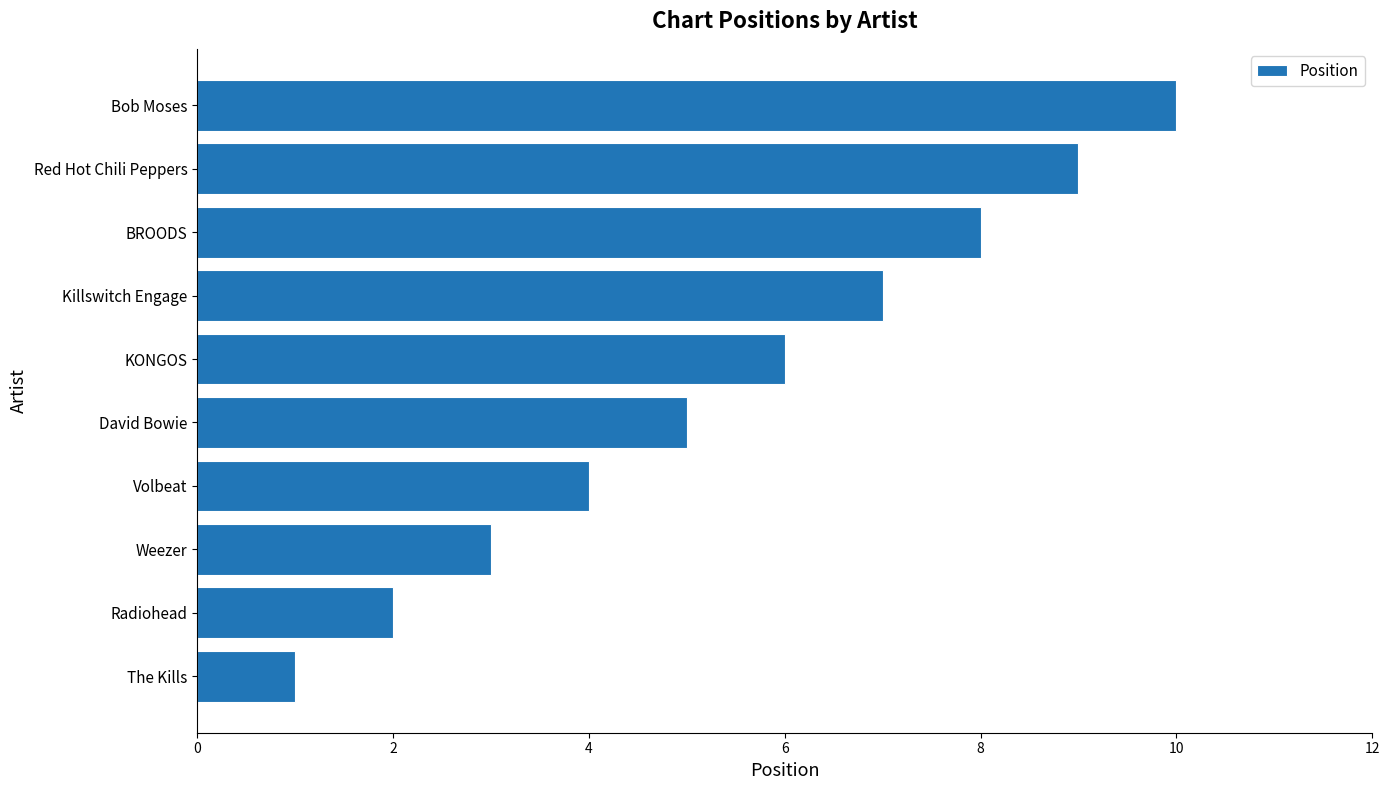

What is the change in value from The Kills to Bob Moses?

+9